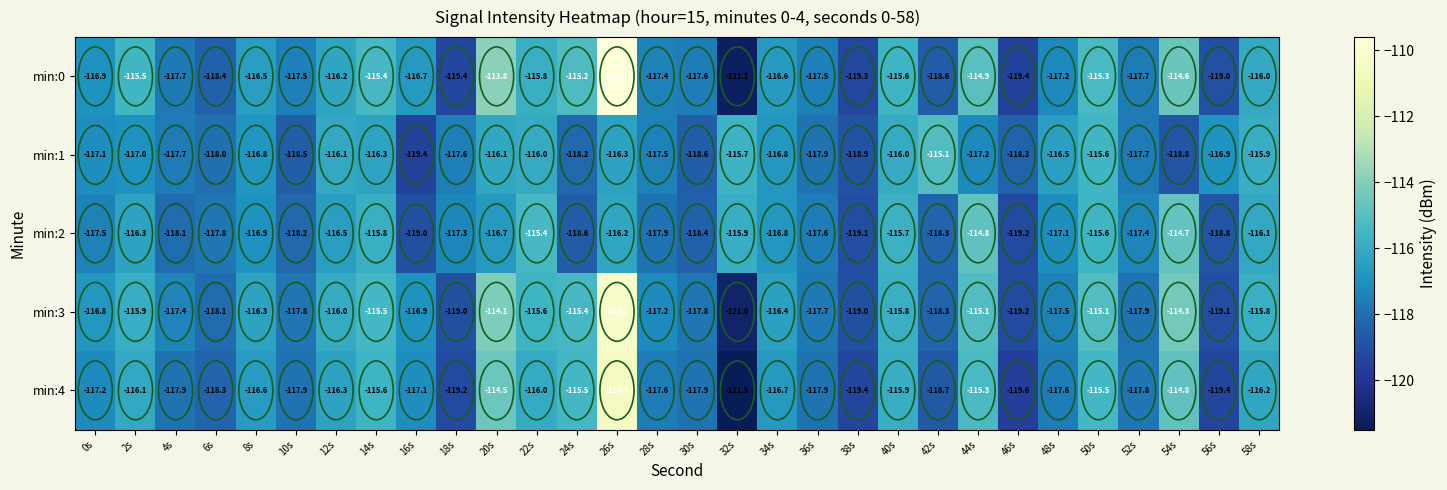

Rank the series at 30s from lowest to highest value.

min:1, min:2, min:4, min:3, min:0